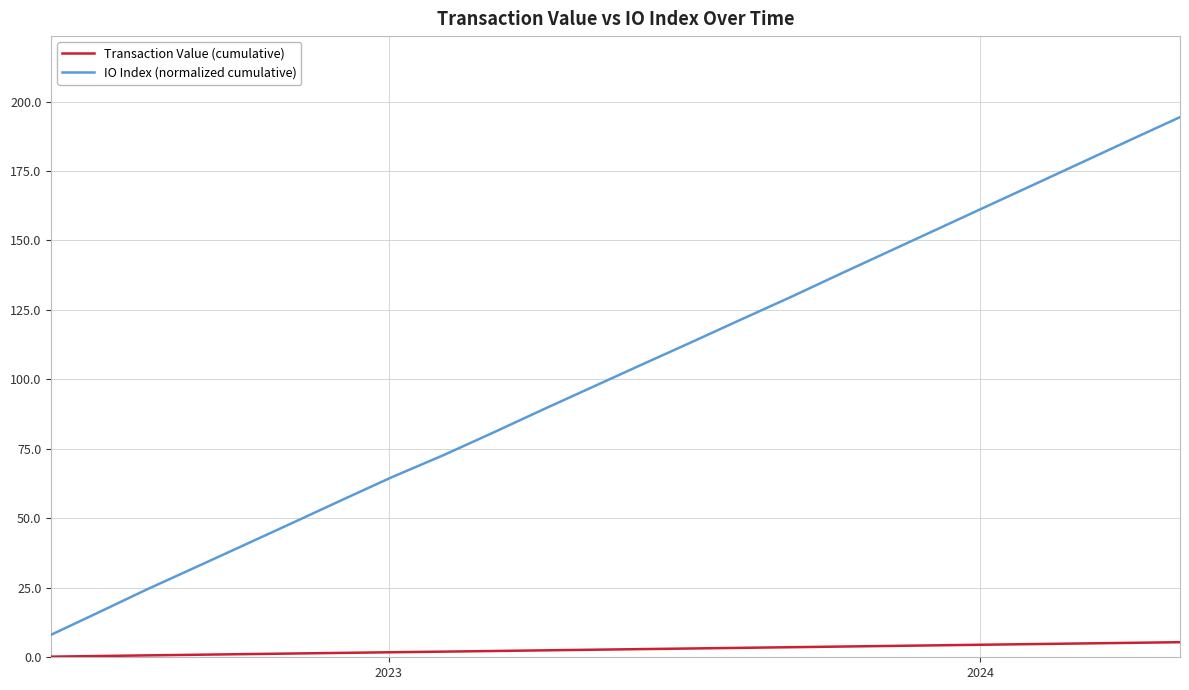

Which series has the largest total across all categories?

IO Index (normalized cumulative)